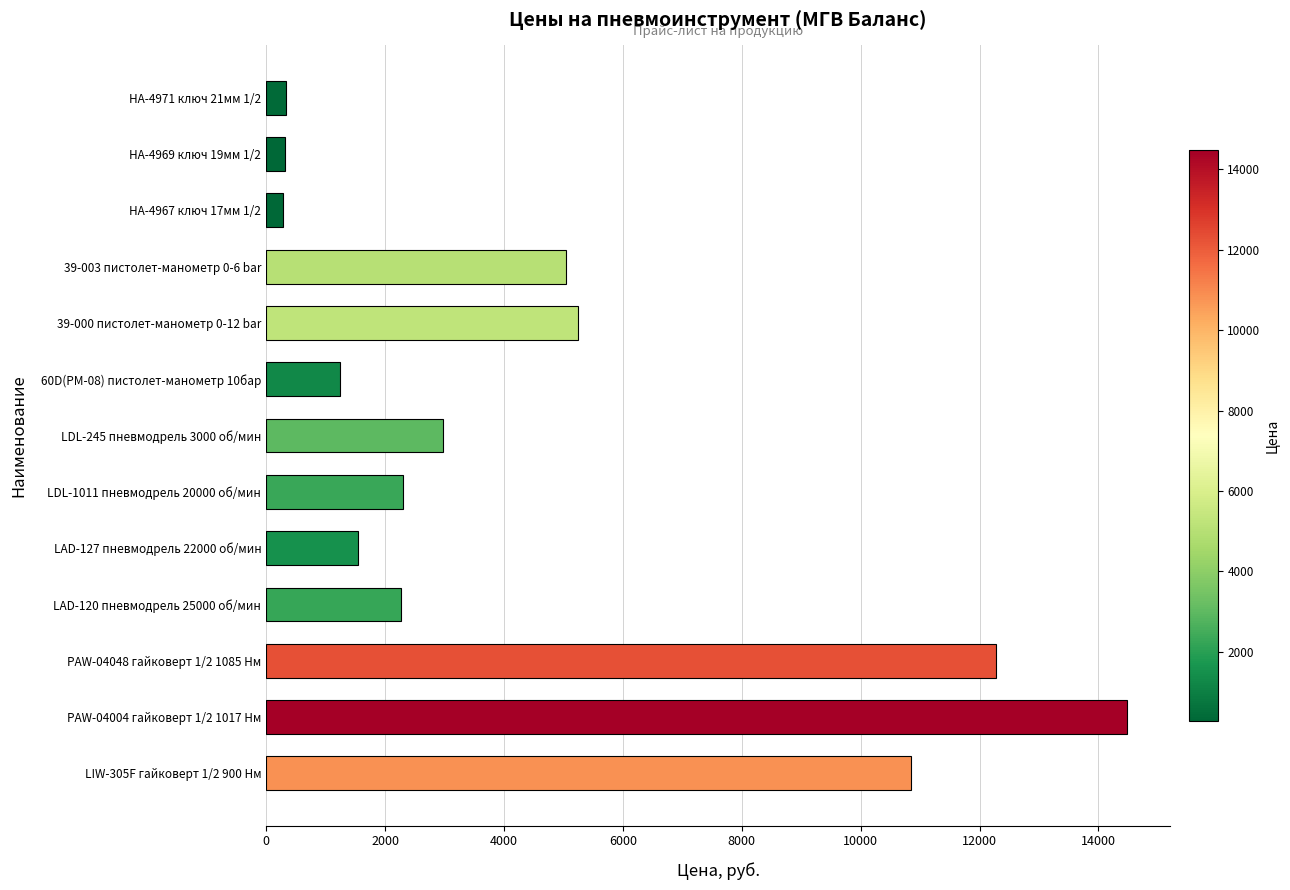

What is the difference between the second highest and second lowest values?

11965